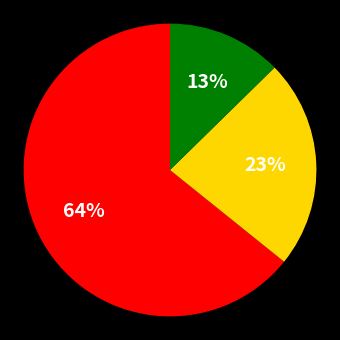

Does any single category account for the majority?

Yes